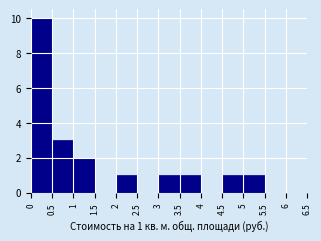

Over which range of the x-axis is the bar tallest?

0 to 0.5